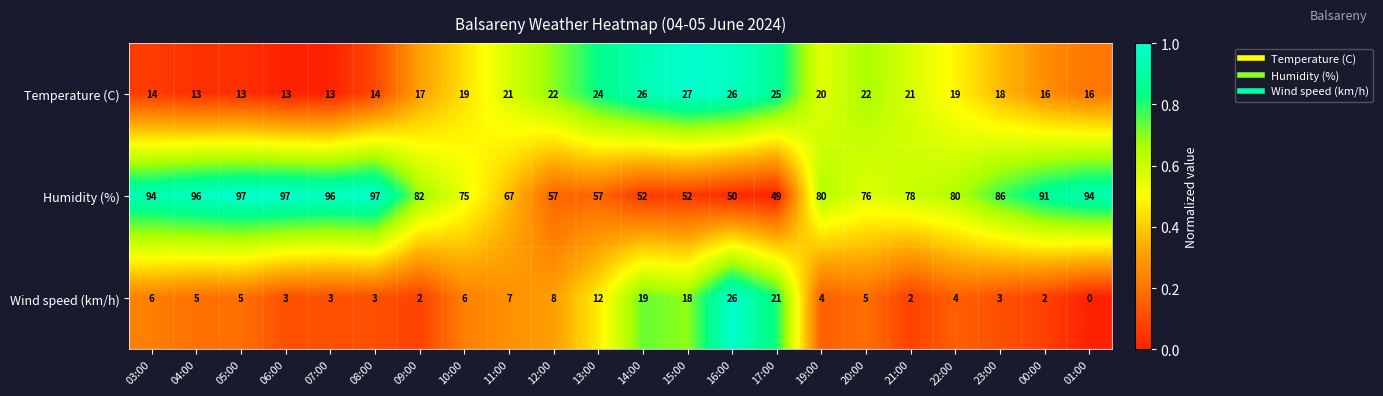

What is the difference between the maximum and minimum values in the Temperature (C) series?

14